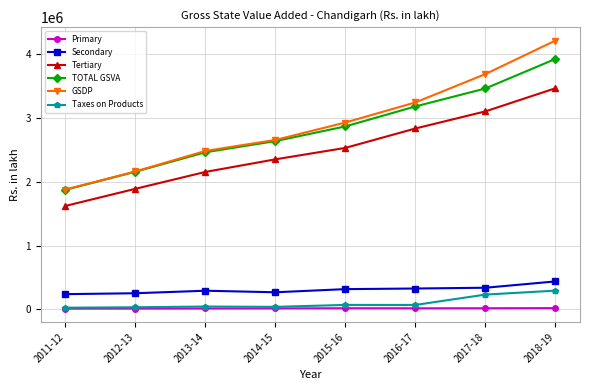

Rank the series by their maximum value, from highest to lowest.

GSDP, TOTAL GSVA, Tertiary, Secondary, Taxes on Products, Primary